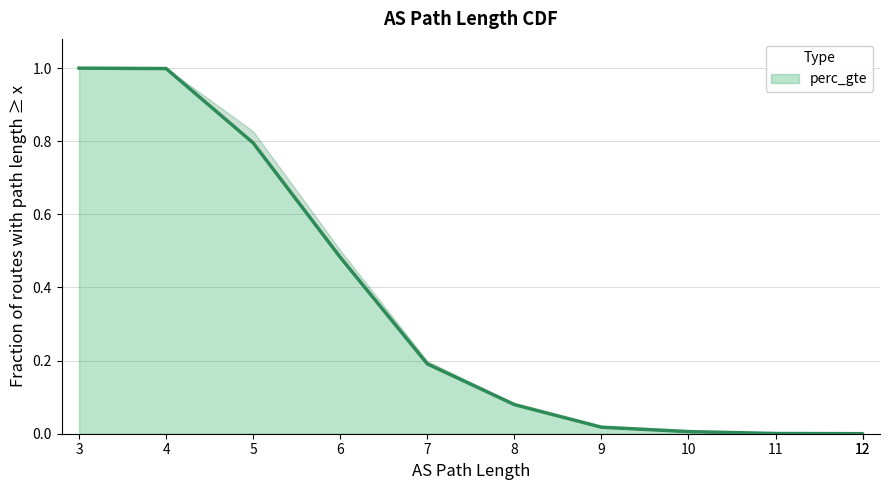

What is the difference between the values at 4 and 12?

1.0